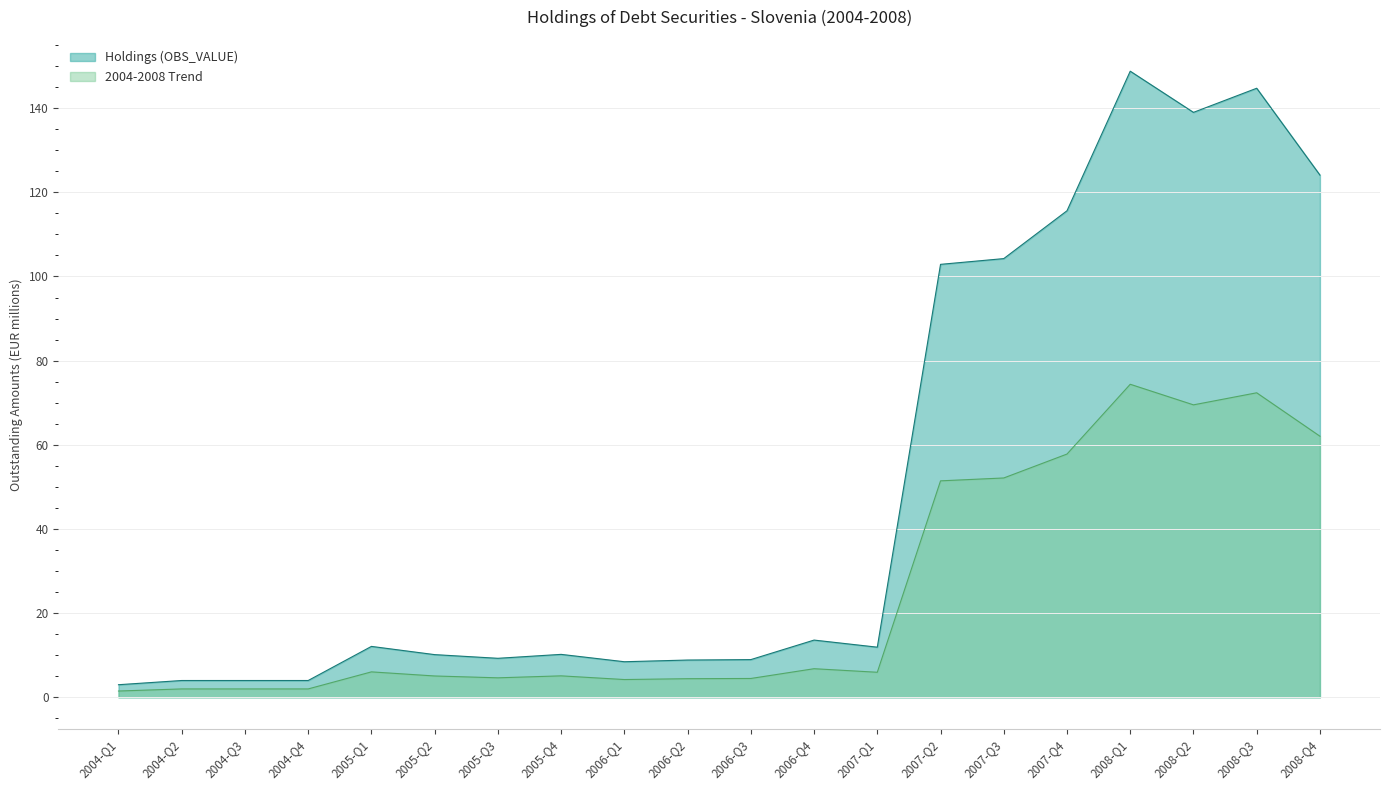

Read the Holdings (OBS_VALUE) value at 2008-Q1.

148.8